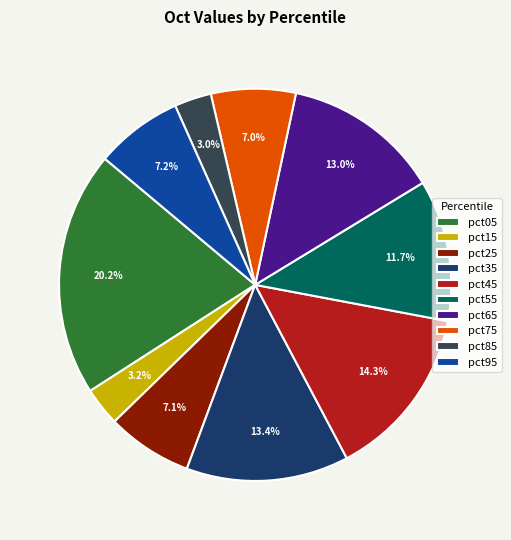

To the nearest percent, what is the average slice percentage?

10%